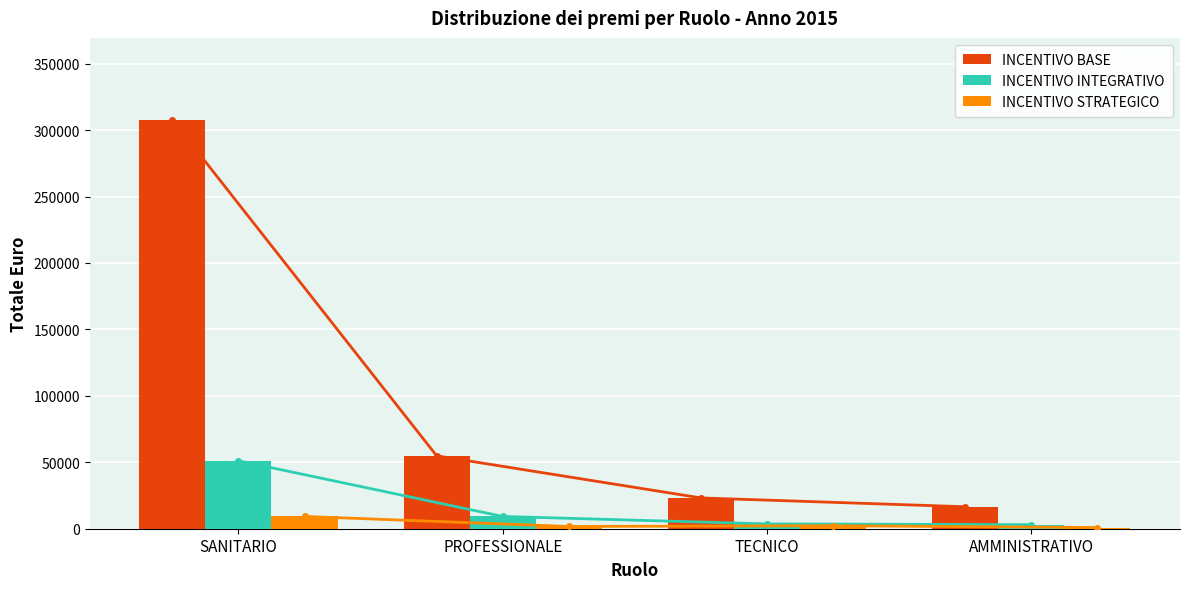

What is the spread (max minus min) of values at AMMINISTRATIVO?

15642.0